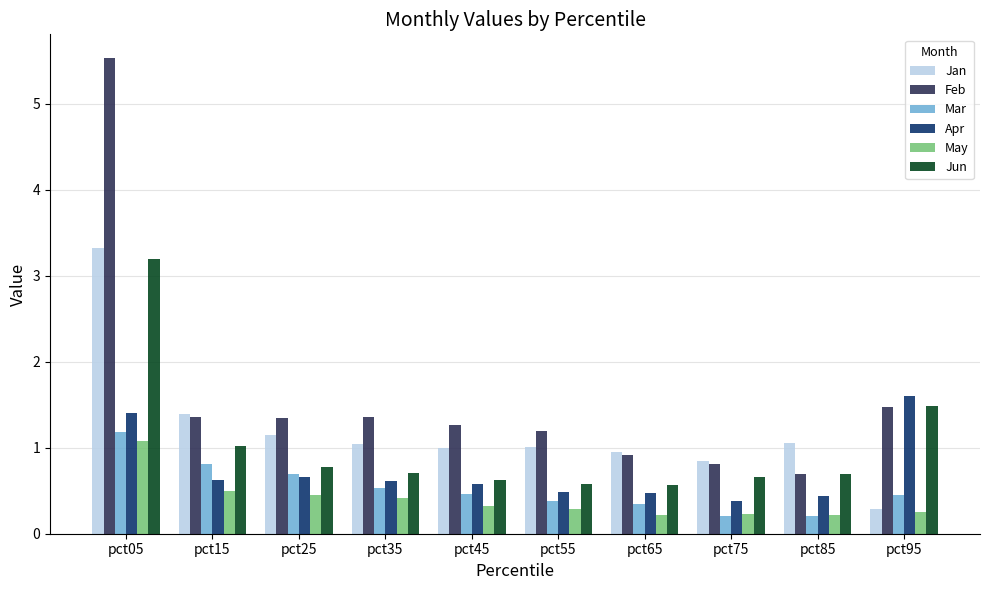

How many bars are there in each group?

6